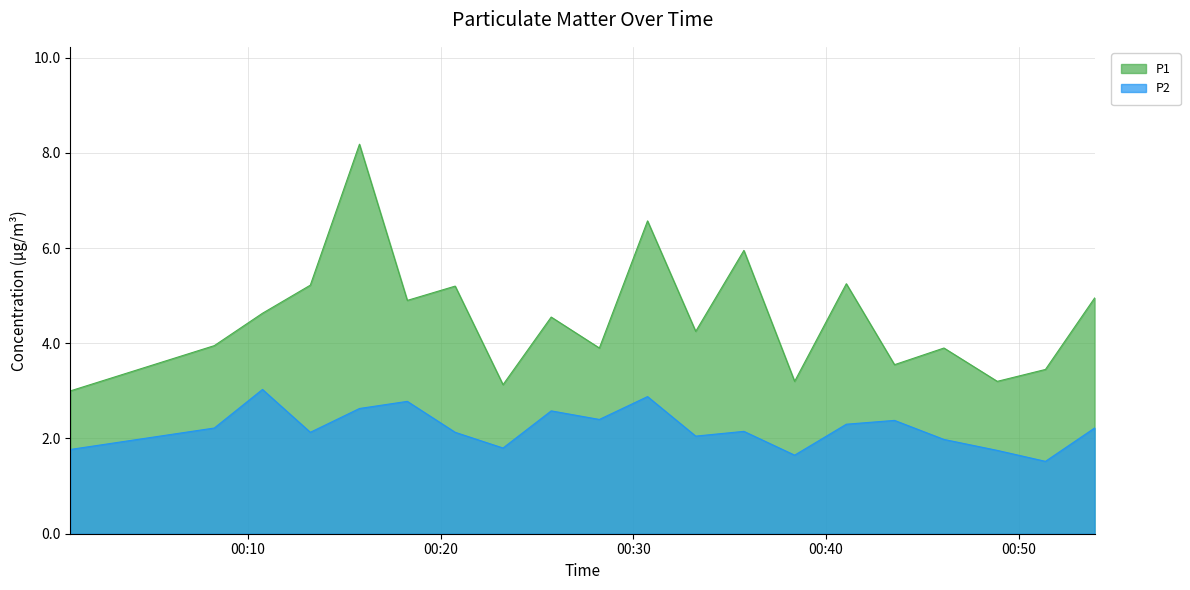

List the series in order of their peak value, highest first.

P1, P2